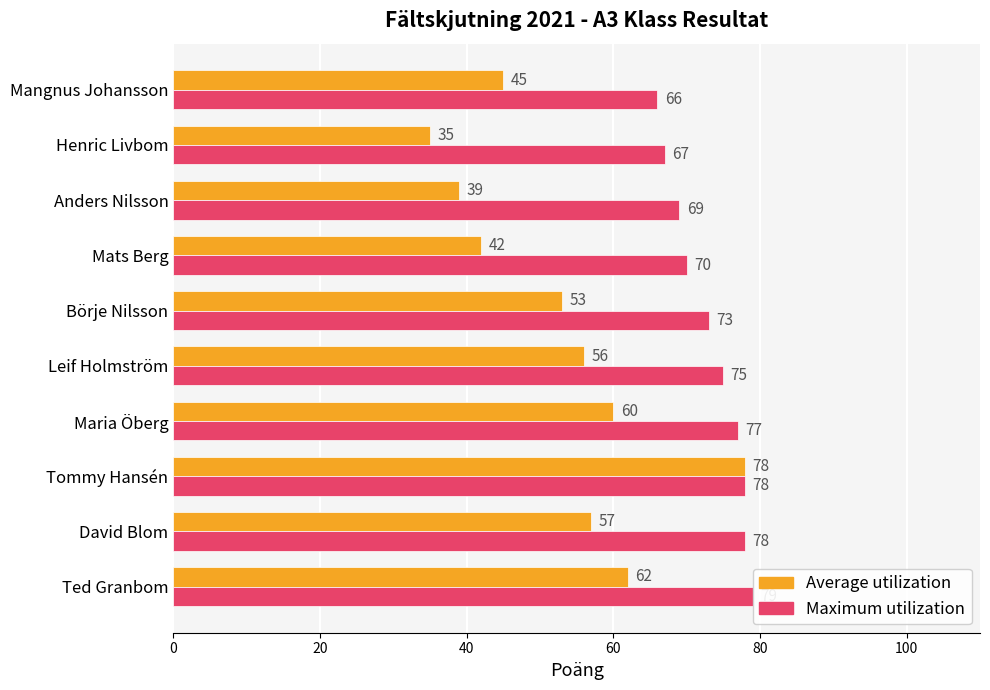

What is the average value of the Maximum utilization series?

73